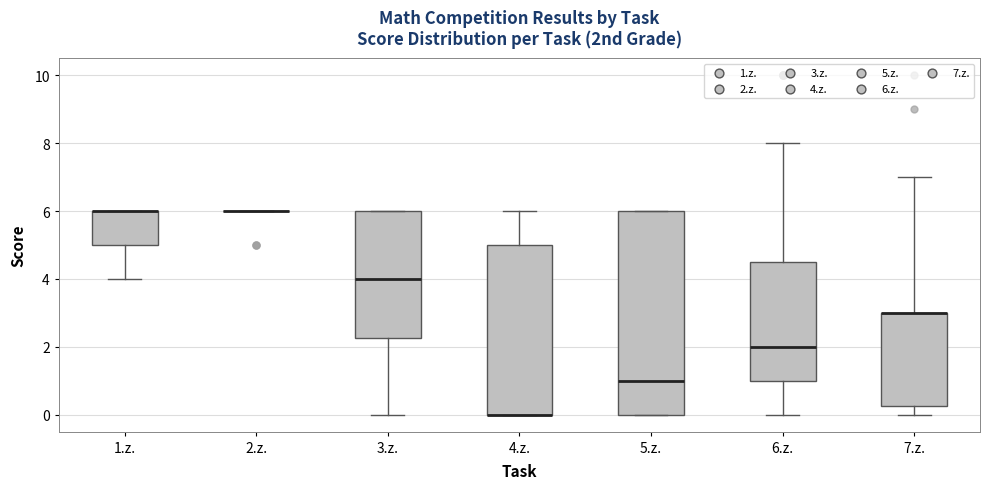

Where is the lower edge of the box for 5.z. on the y-axis? The values are not printed on the chart, so give them approximately, as read against the axis.

0.0